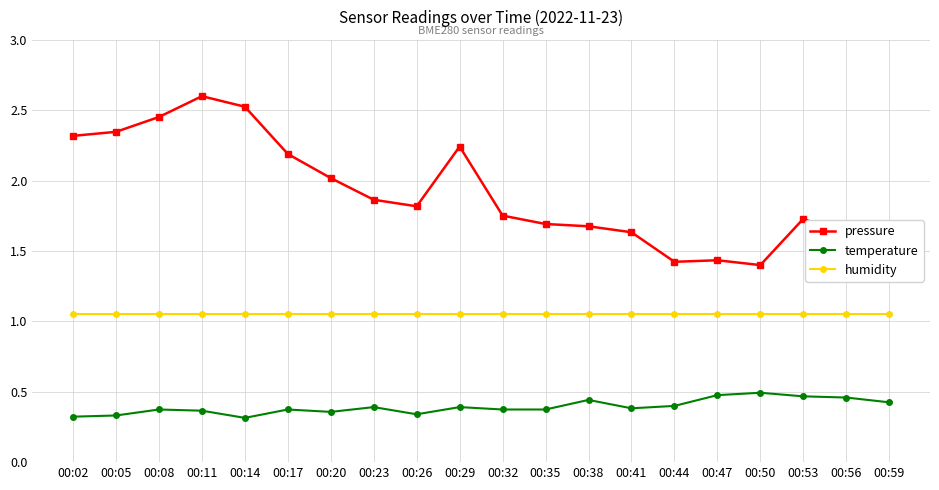

Which category has the highest value in the pressure series?

00:11